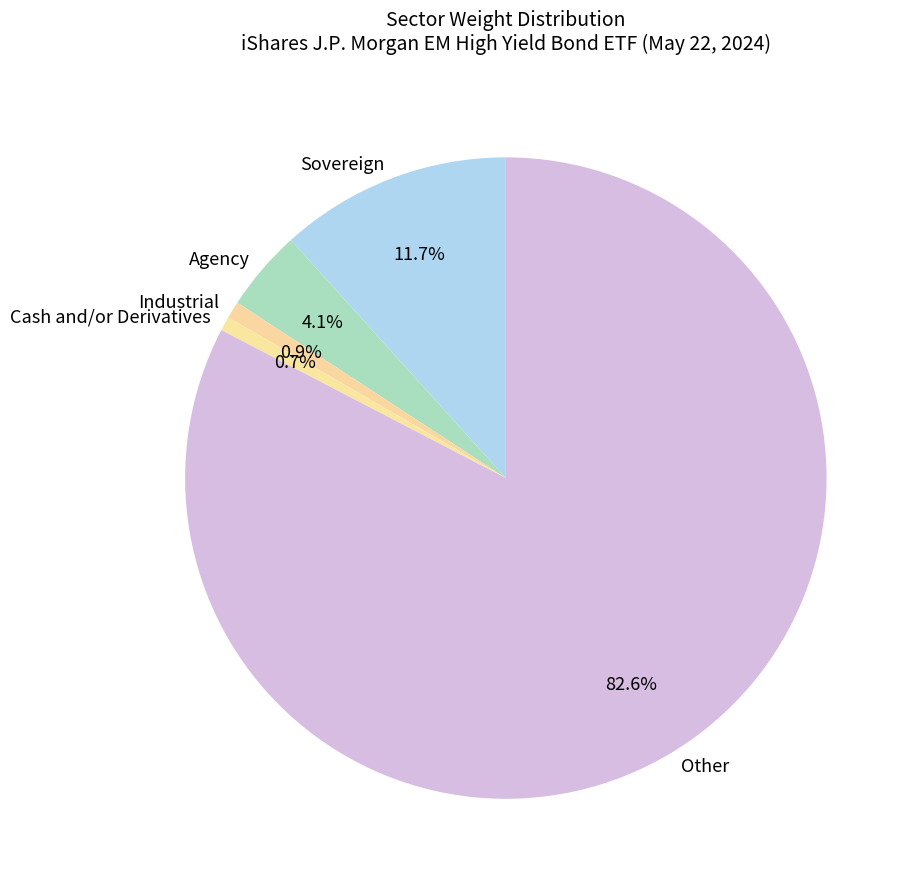

To the nearest percent, what portion does Agency represent?

4%